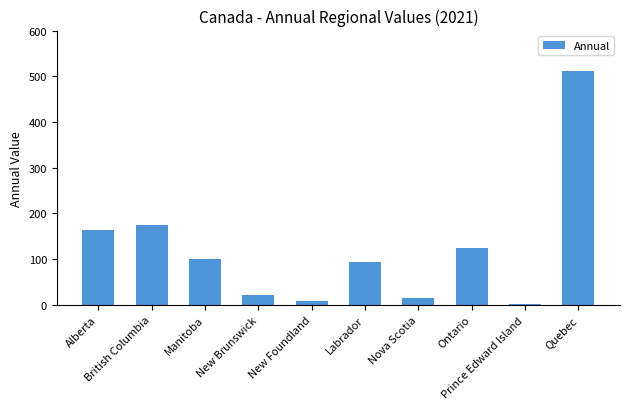

What is the approximate value at New Brunswick?

22.4